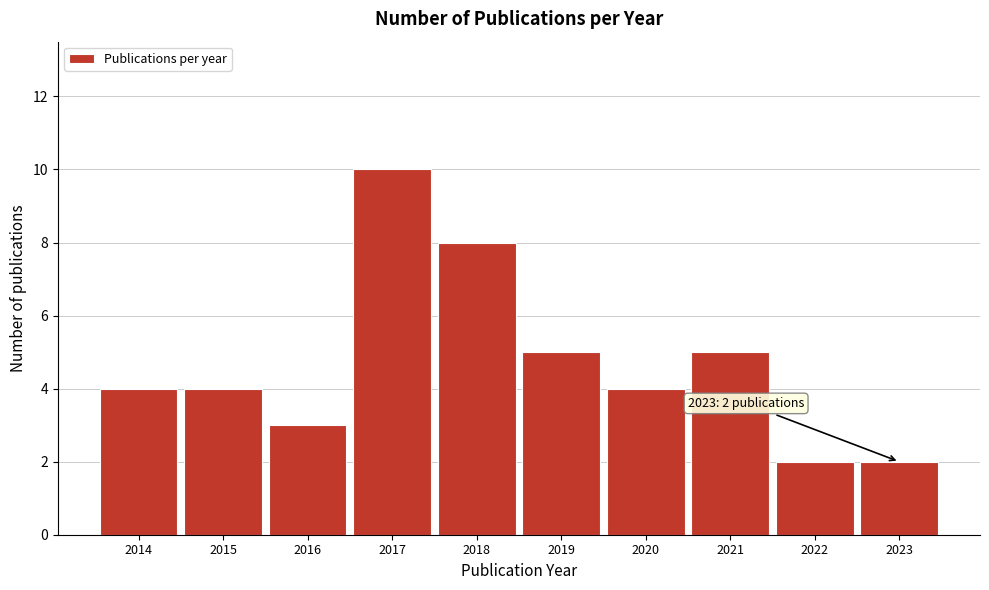

Reading left to right, what are all the values shown in this chart?

4	4	3	10	8	5	4	5	2	2